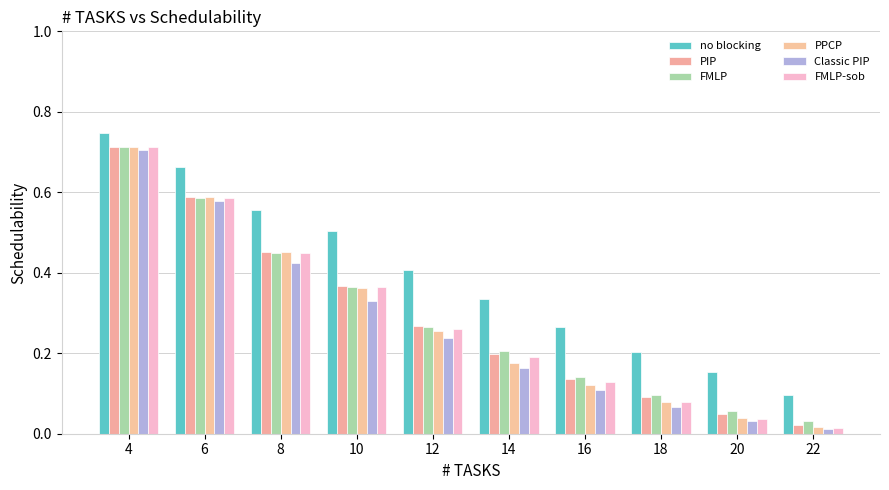

What is the sum of all FMLP-sob values?

2.8